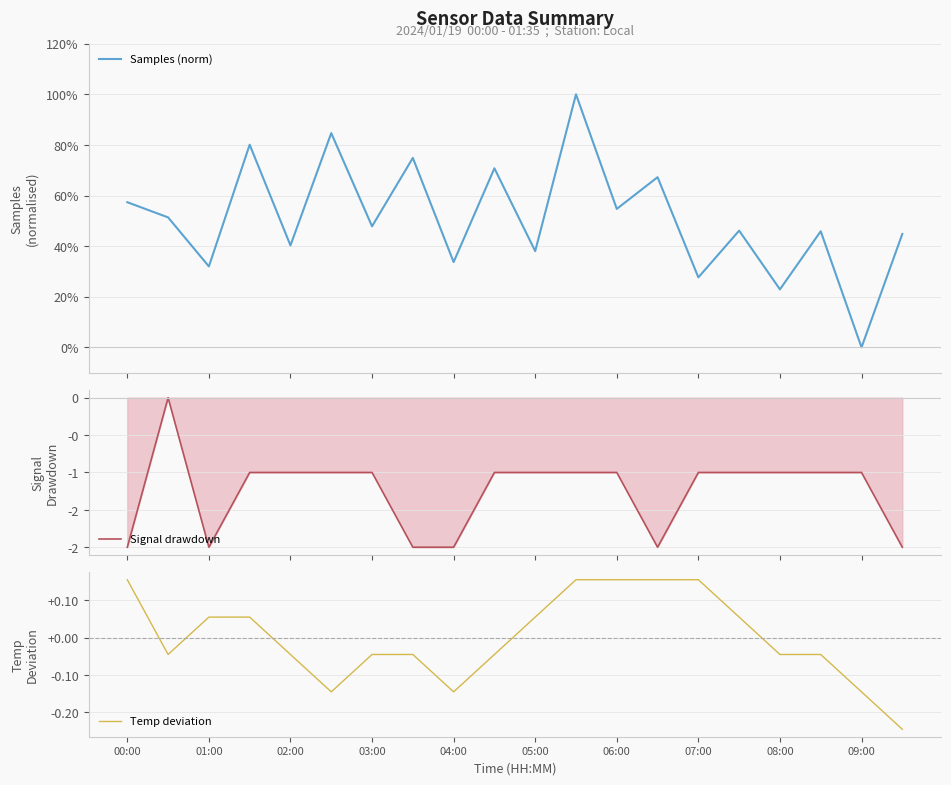

What is the maximum value for Samples (norm)?

100.0